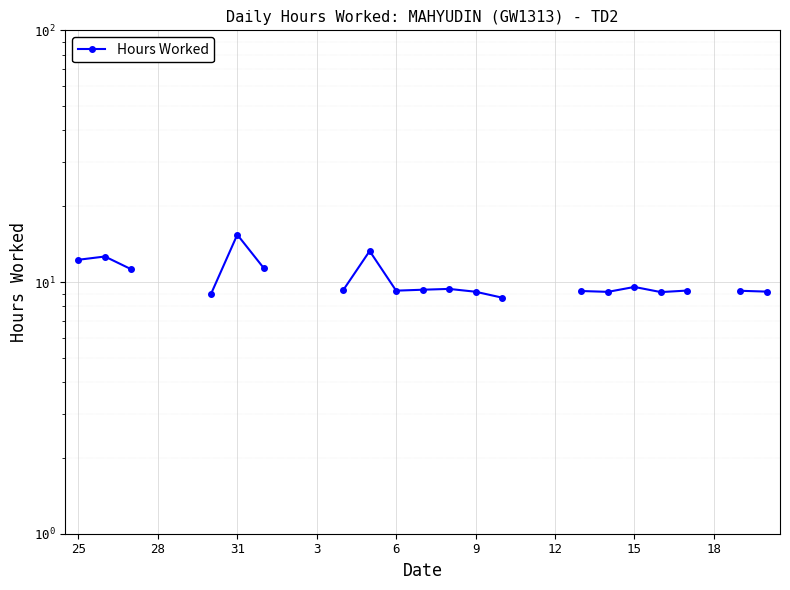

What is the label of the 26th point from the left?

25